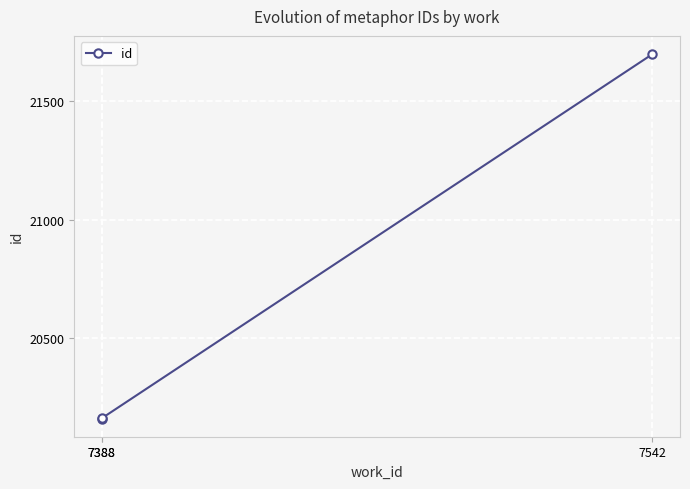

Is it true that the value at 7388 is 20161?

True